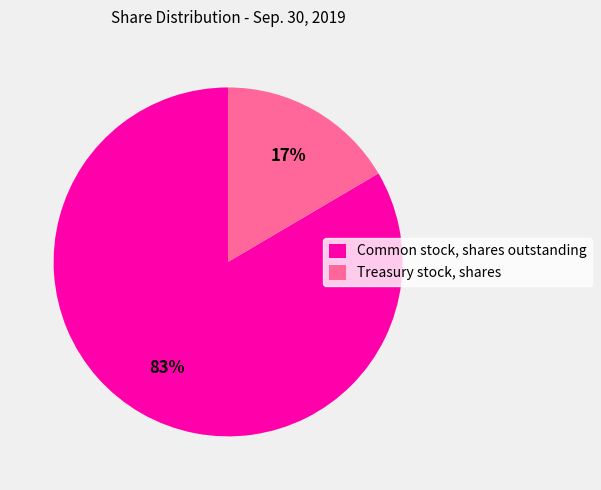

What is the smallest slice in the pie chart?

Treasury stock, shares